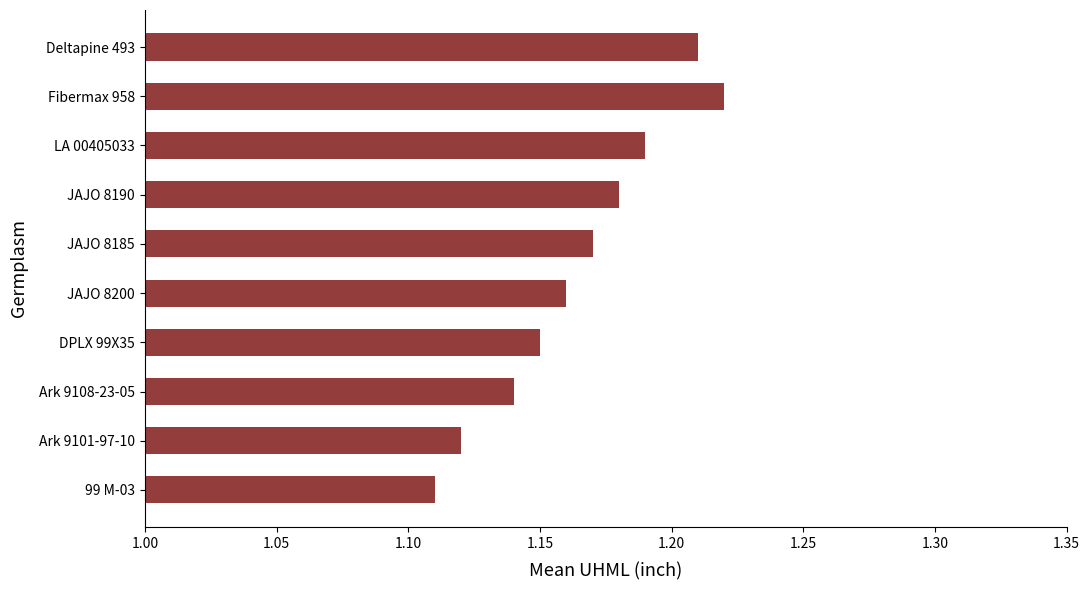

List the labels in order of value, smallest first.

99 M-03, Ark 9101-97-10, Ark 9108-23-05, DPLX 99X35, JAJO 8200, JAJO 8185, JAJO 8190, LA 00405033, Deltapine 493, Fibermax 958